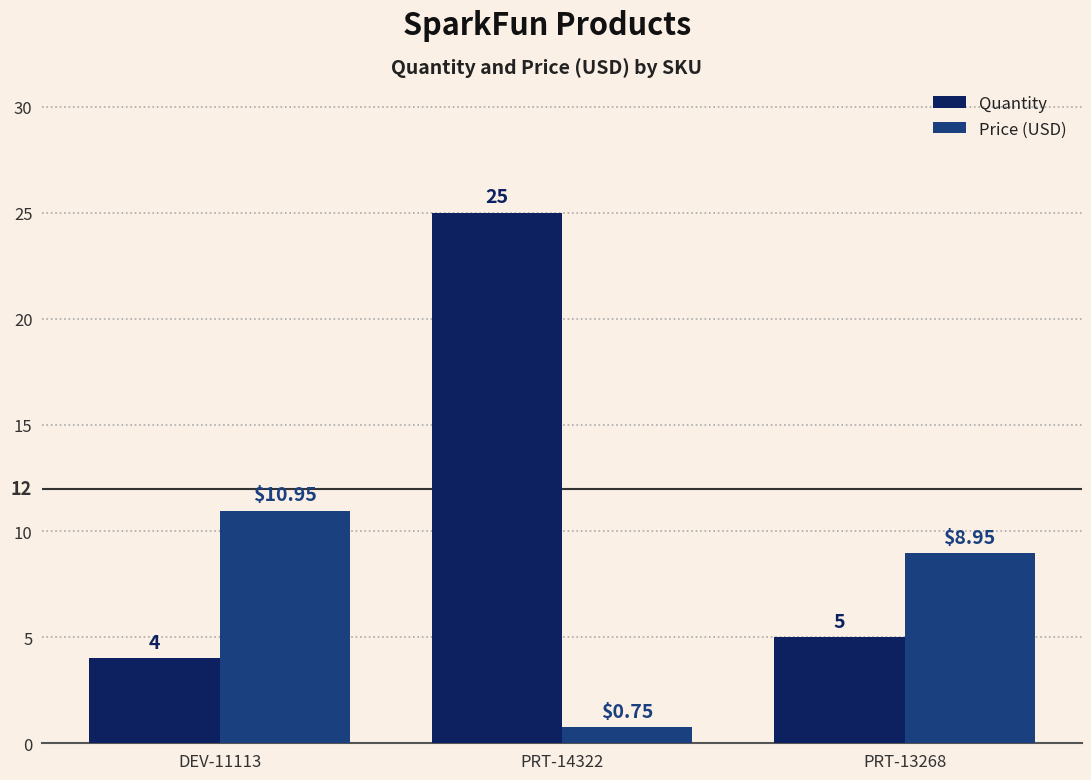

Is it true that Quantity equals 45.0 at PRT-14322?

False